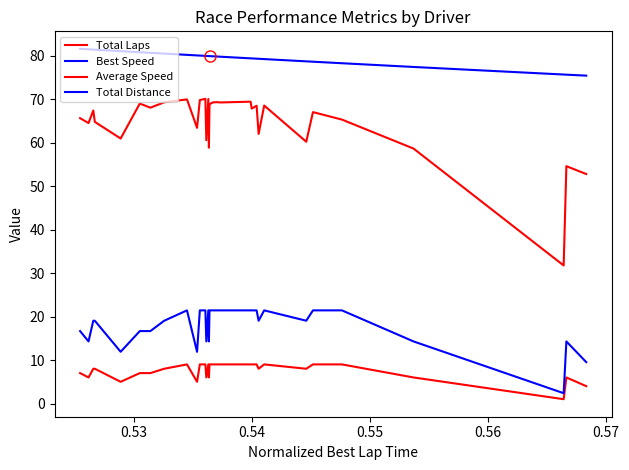

Which series has the widest spread of values?

Average Speed